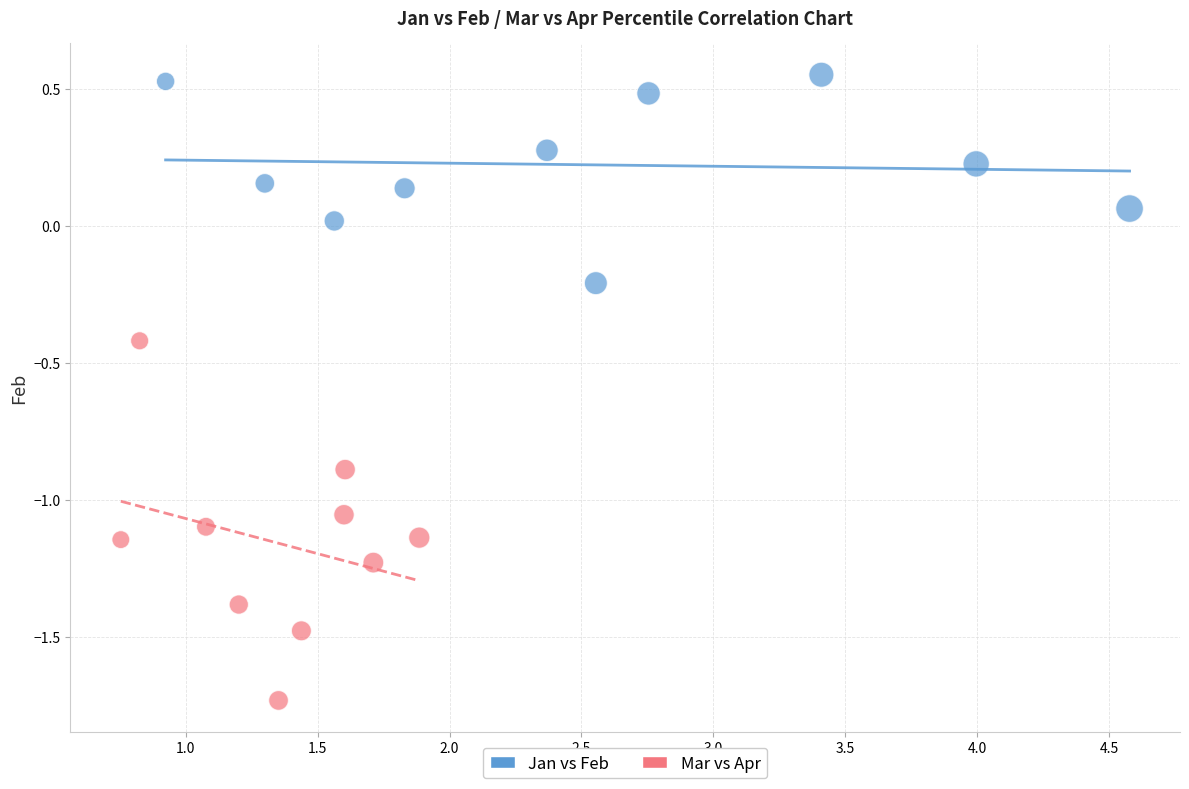

Which series contains the highest Y value?

Jan vs Feb